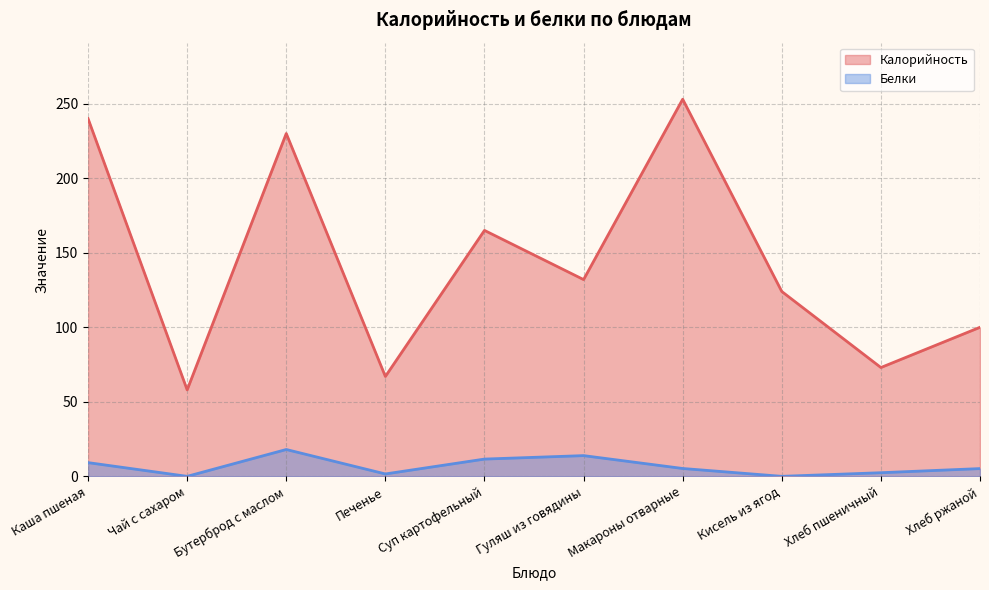

Which series has the widest spread of values?

Калорийность